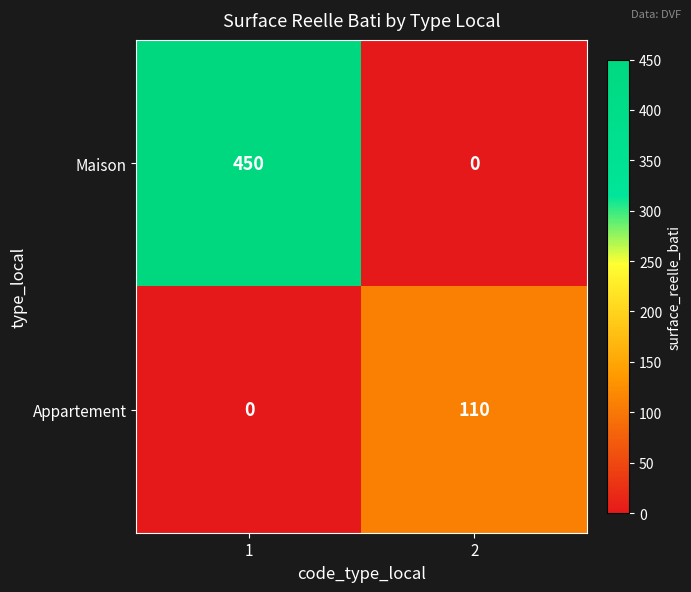

At how many categories does at least one series exceed 21?

2